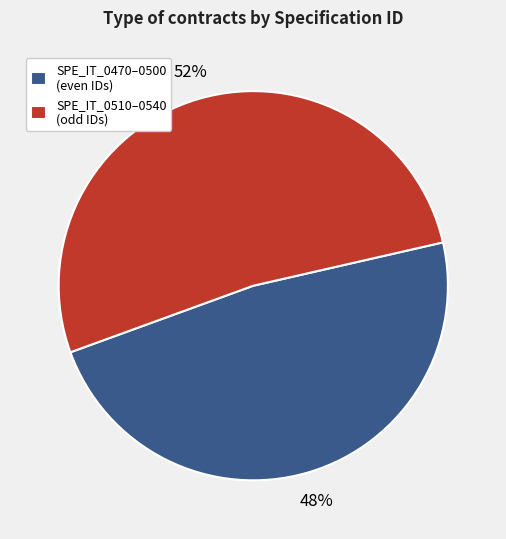

To the nearest percent, what is the average slice percentage?

50%